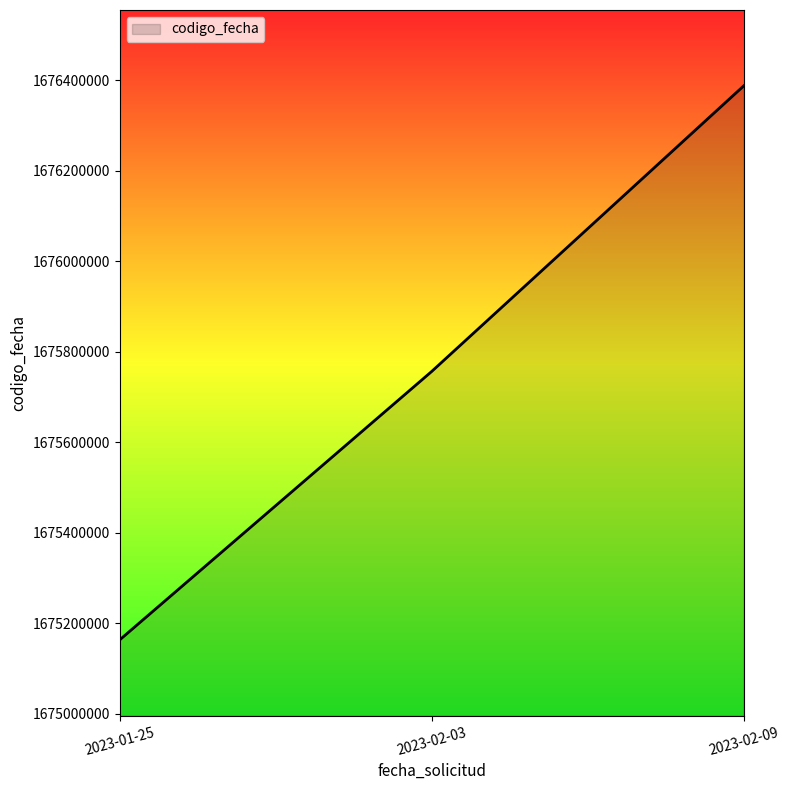

The value at 2023-02-03 is 998168183. True or false?

False